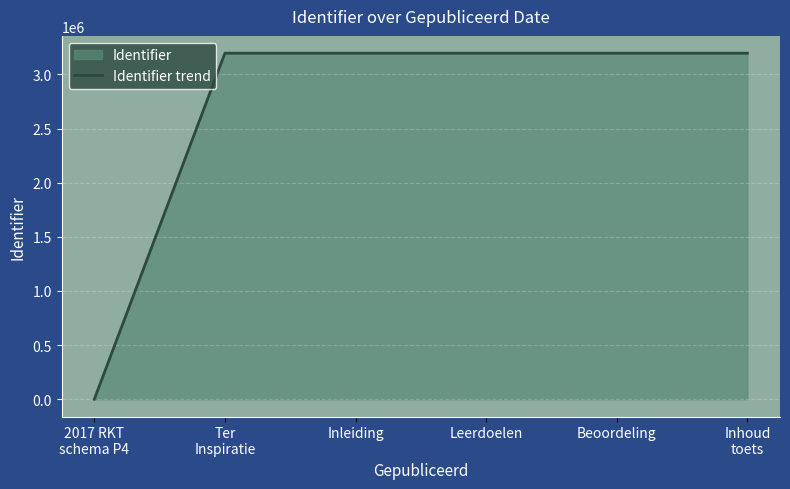

What is the change in value from Ter
Inspiratie to Beoordeling?

+5